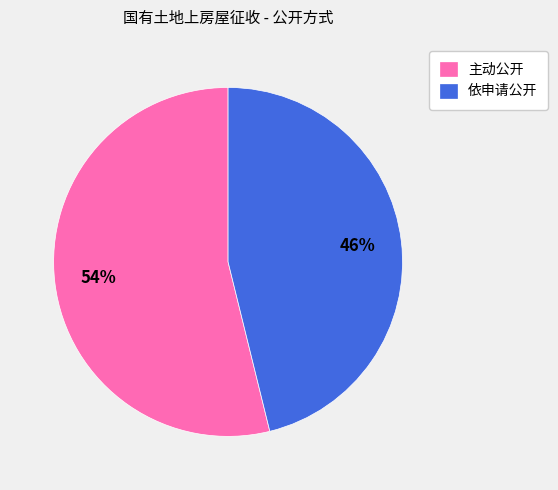

Which slice represents more than half of the pie?

主动公开